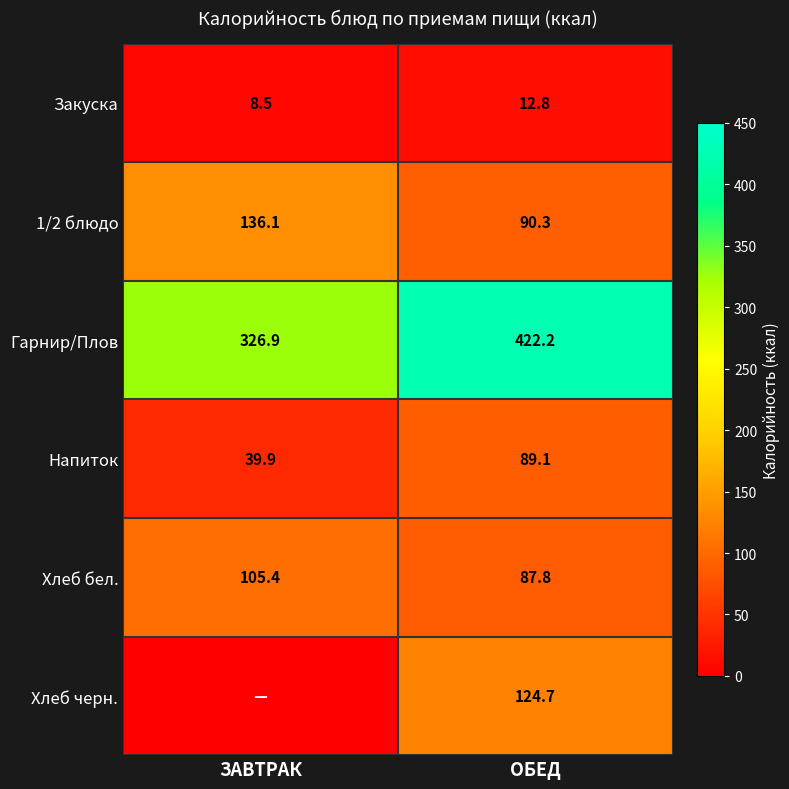

What is the sum of all Напиток values?

129.0